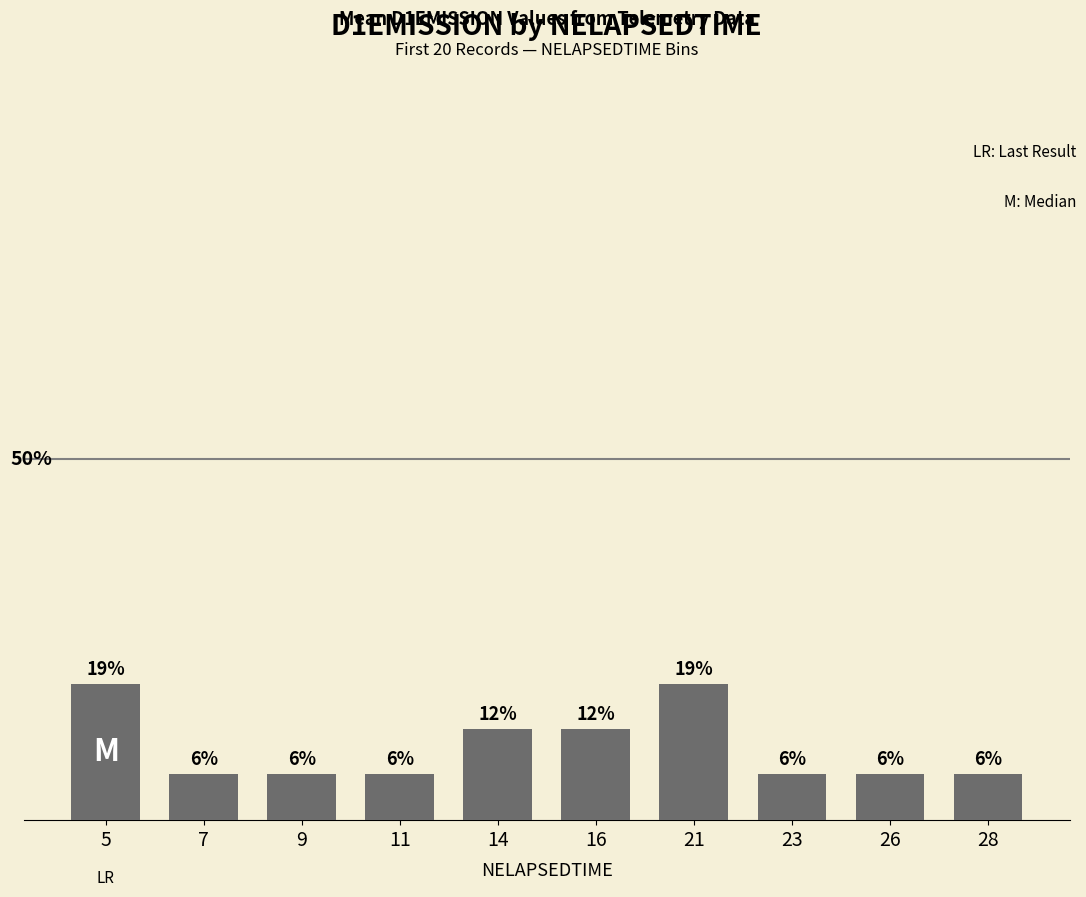

Reading left to right, extract all data points from this chart.

5=18.8	7=6.2	9=6.2	11=6.2	14=12.5	16=12.5	21=18.8	23=6.2	26=6.2	28=6.2